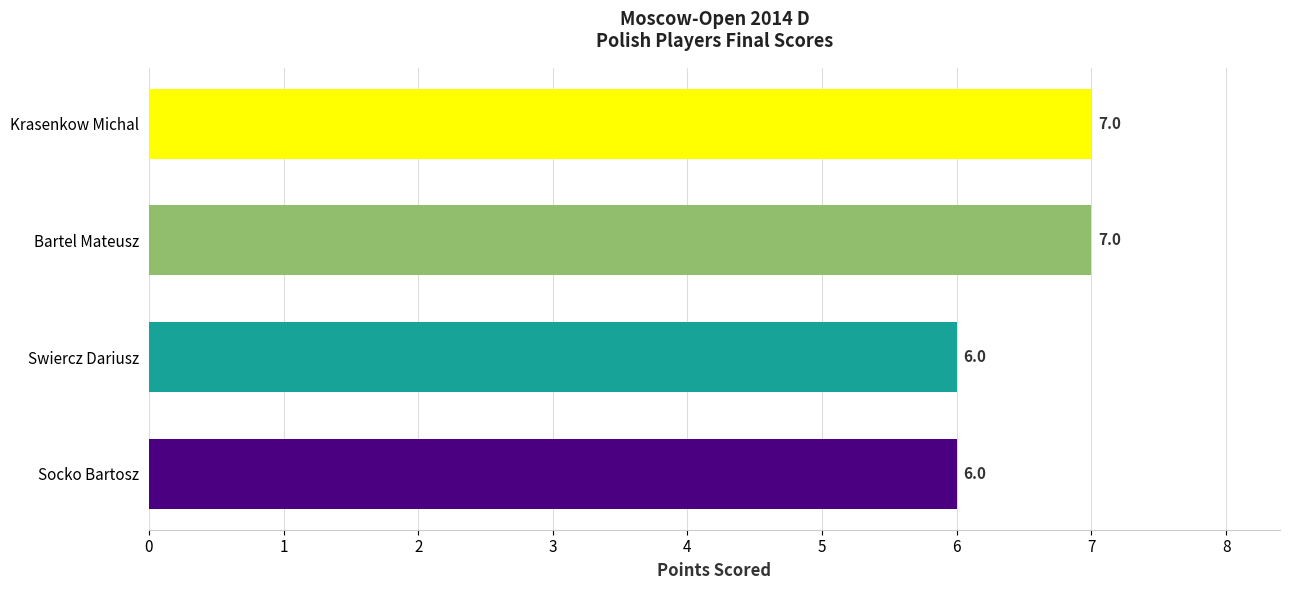

True or false: the data shows 10 at Krasenkow Michal.

False